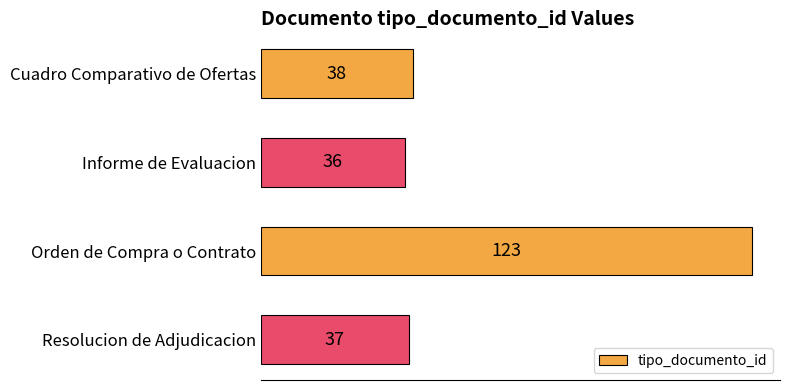

What is the sum of all values?

234